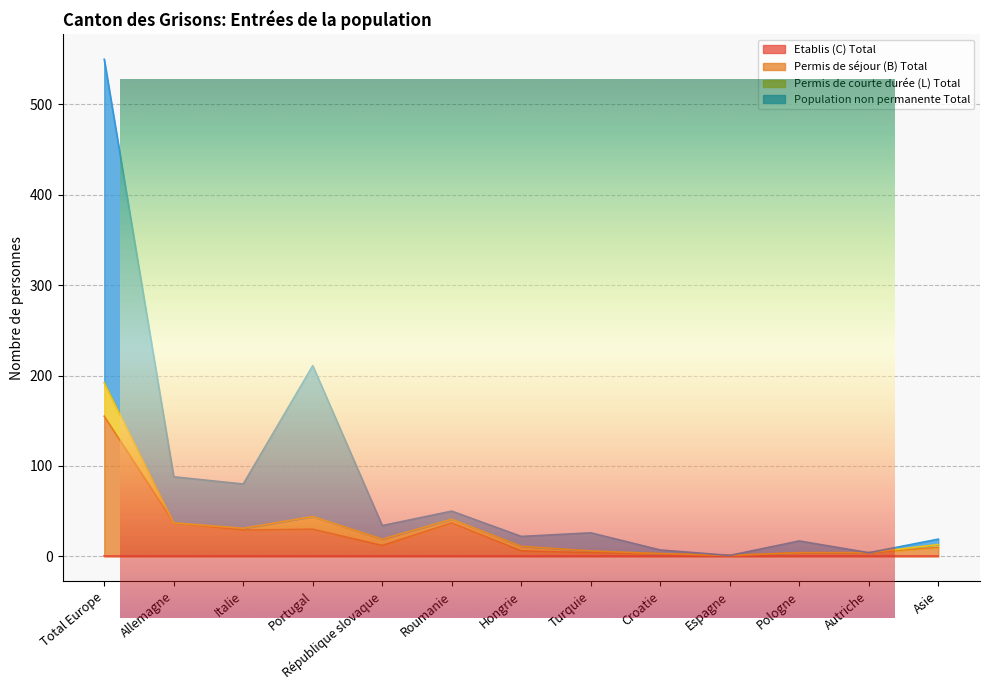

The value of Population non permanente Total at République slovaque is 34. True or false?

True